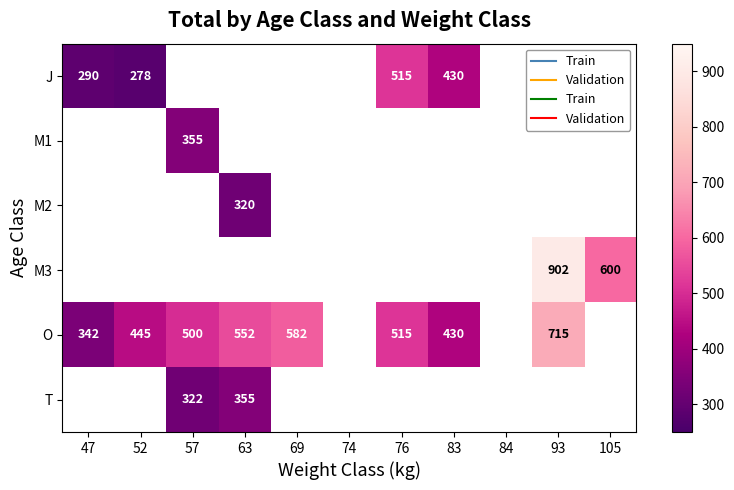

At how many categories does at least one series exceed 307?

9